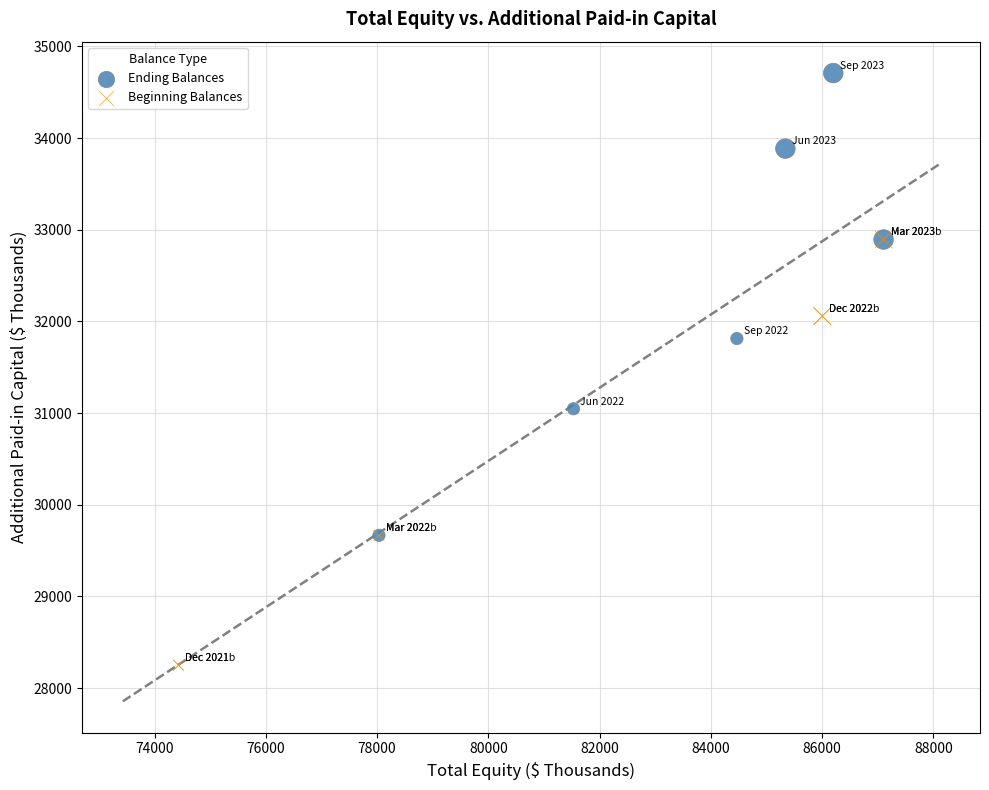

Which series reaches the maximum Y coordinate?

Ending Balances